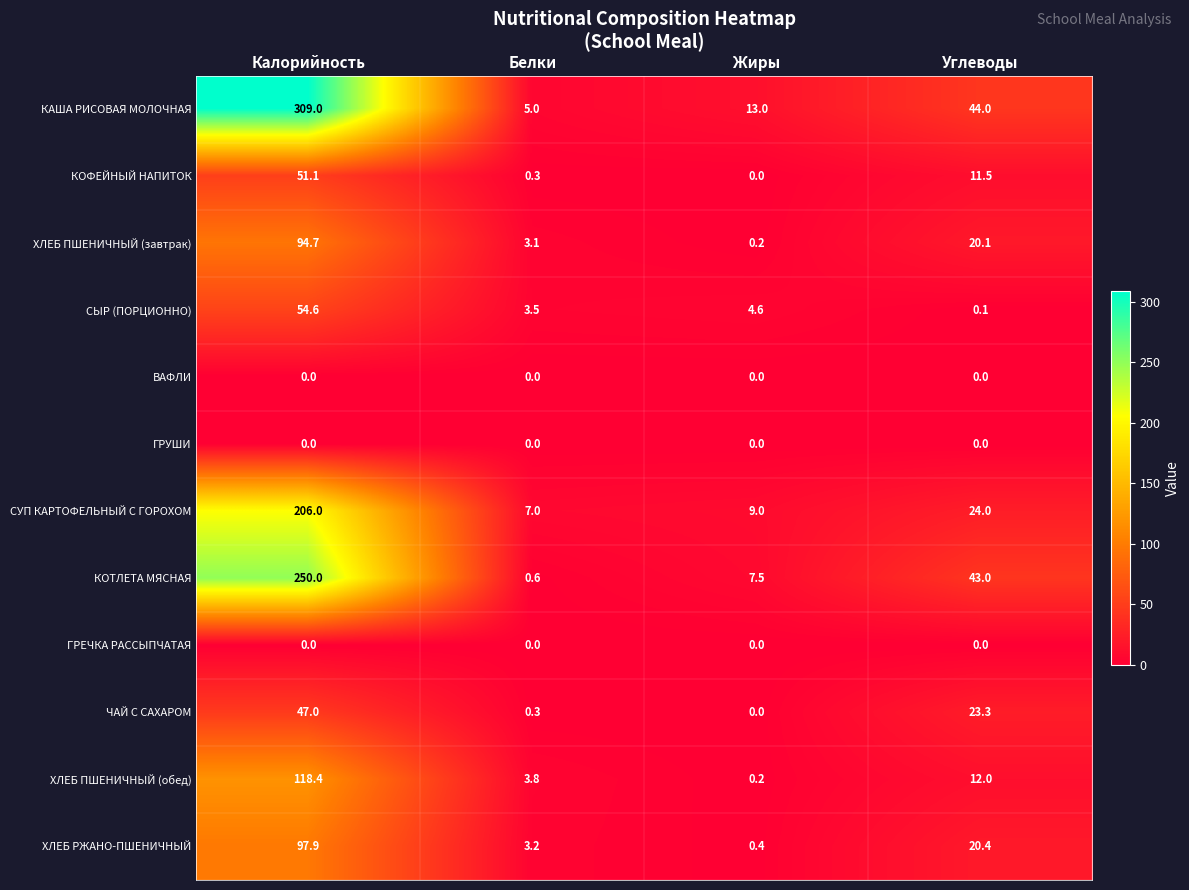

At which category is the sum across all series the highest?

Калорийность